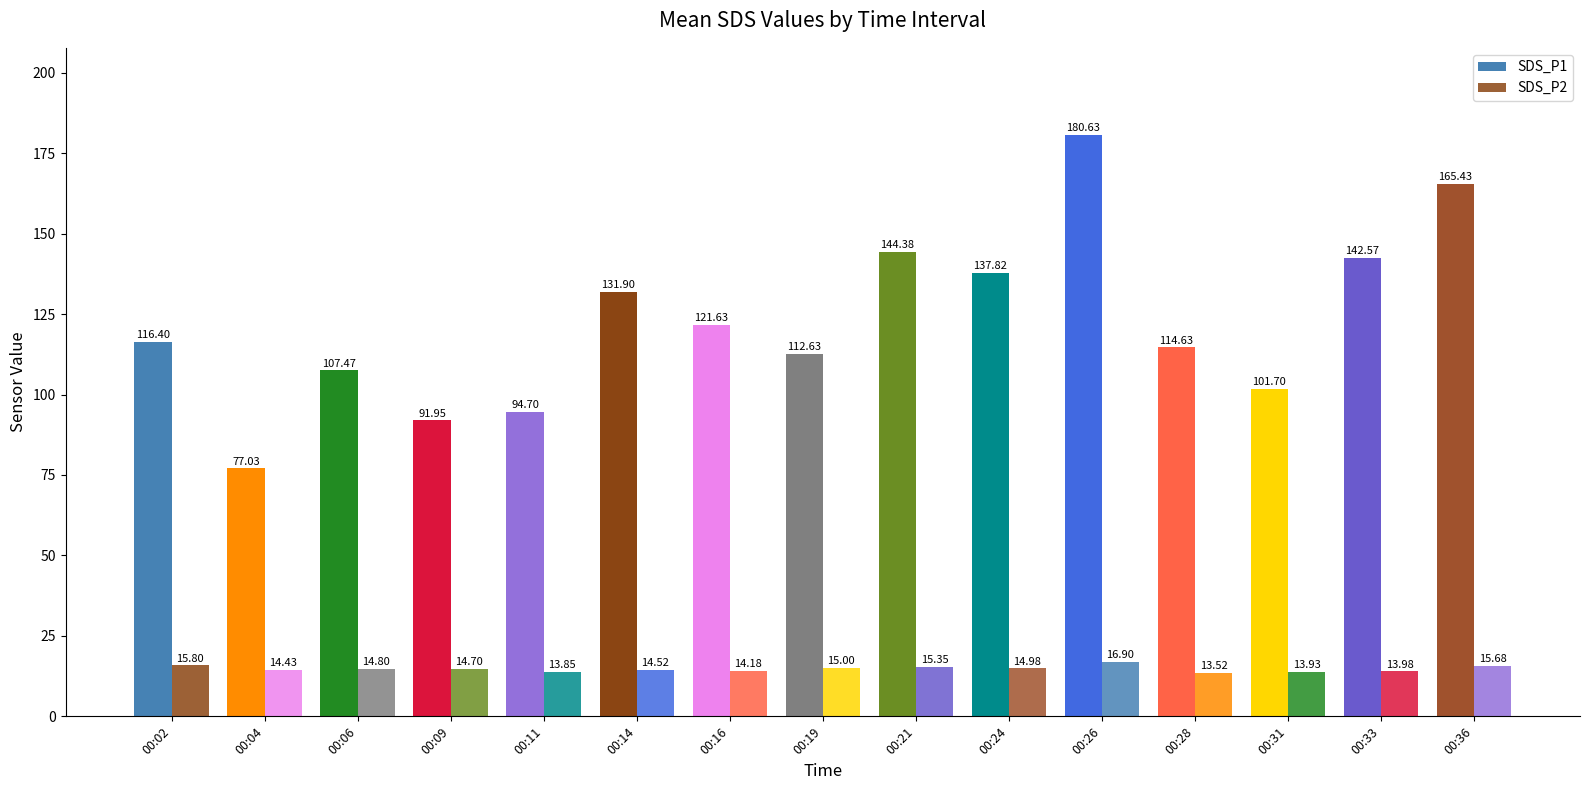

At which label does SDS_P2 reach its peak?

00:26